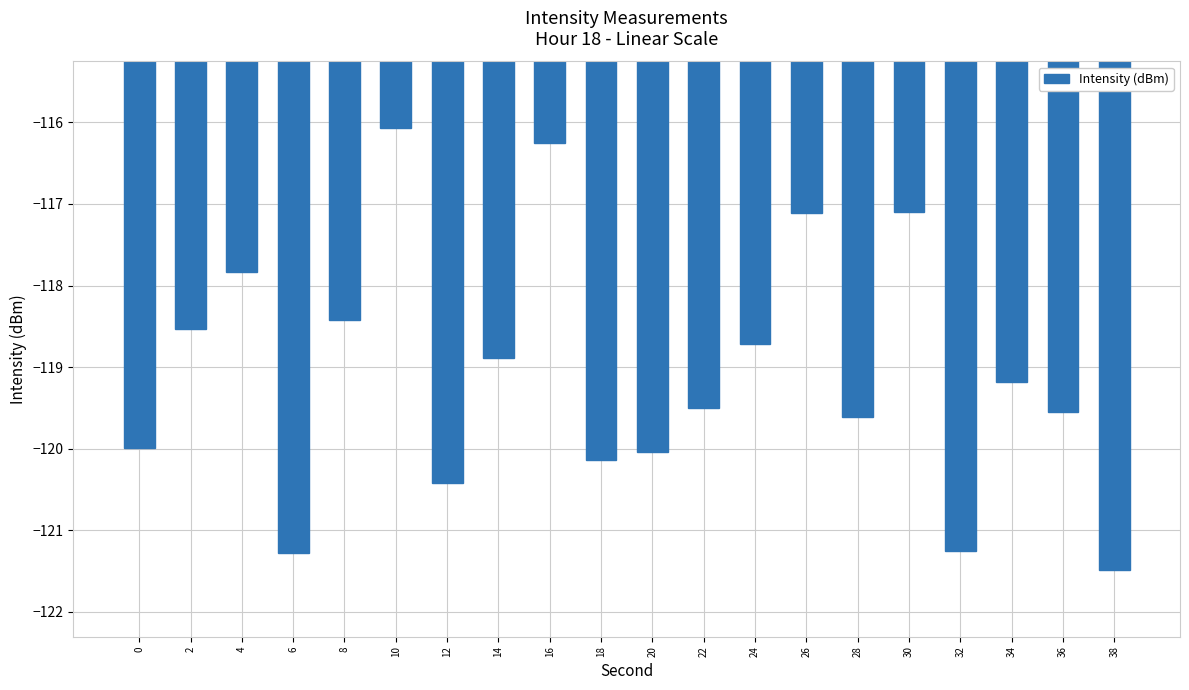

Are the bars grouped side by side (vs. stacked)?

No